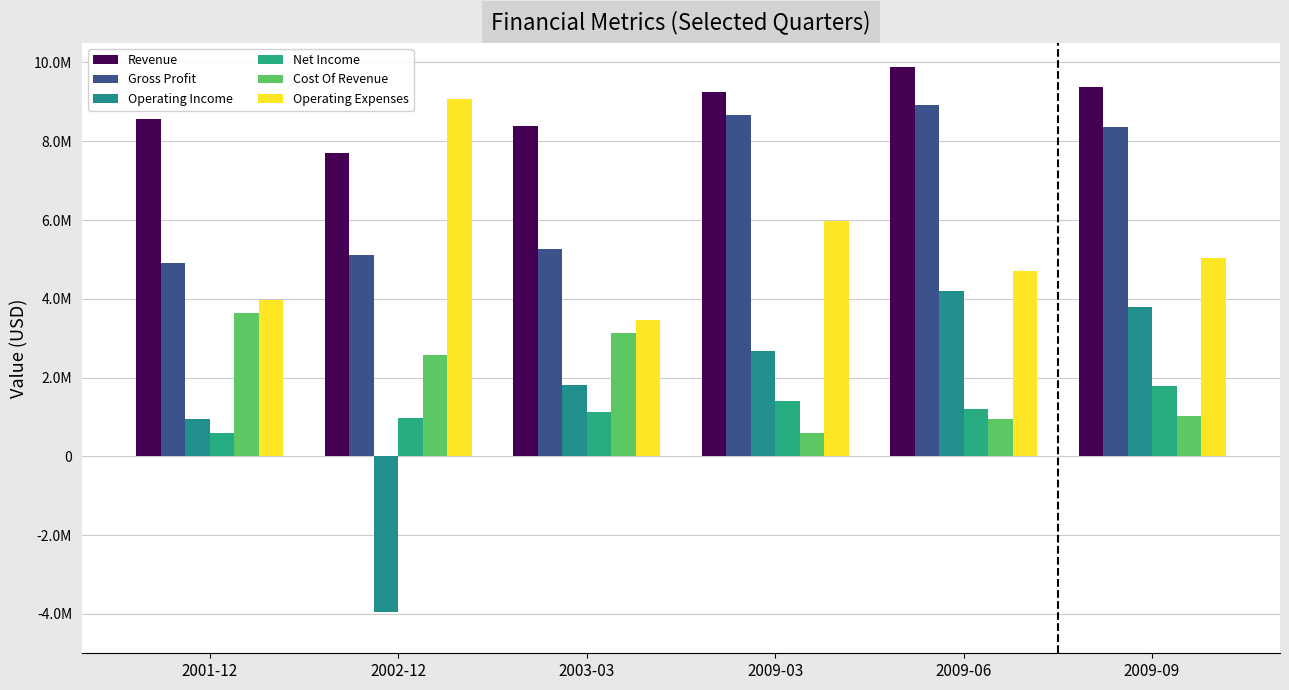

Are the bars grouped side by side (vs. stacked)?

Yes